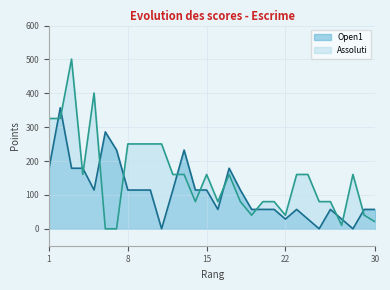

Rank the series by their average value, from highest to lowest.

Assoluti, Open1